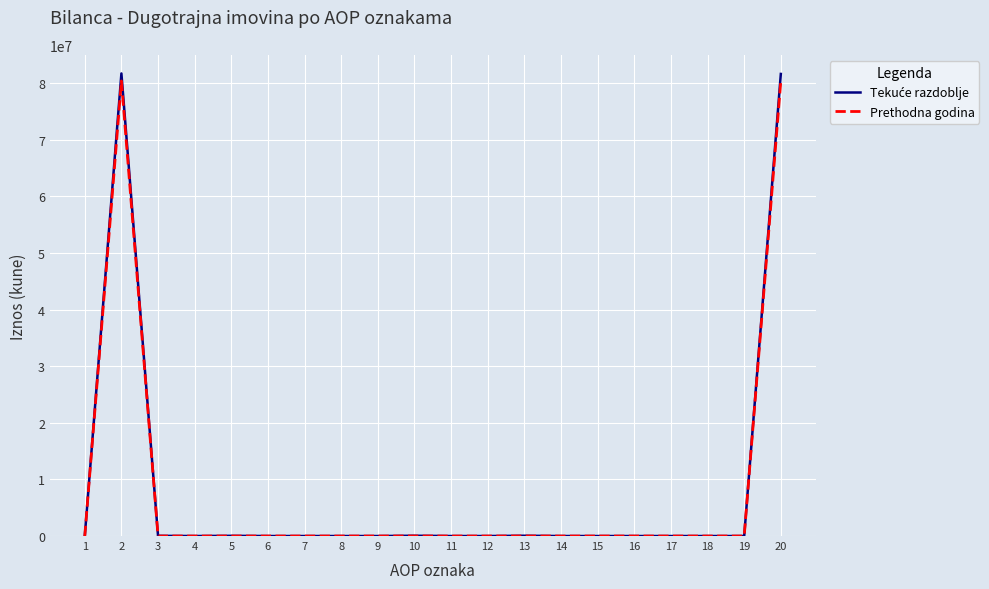

The value of Prethodna godina at 9 is 0. True or false?

True